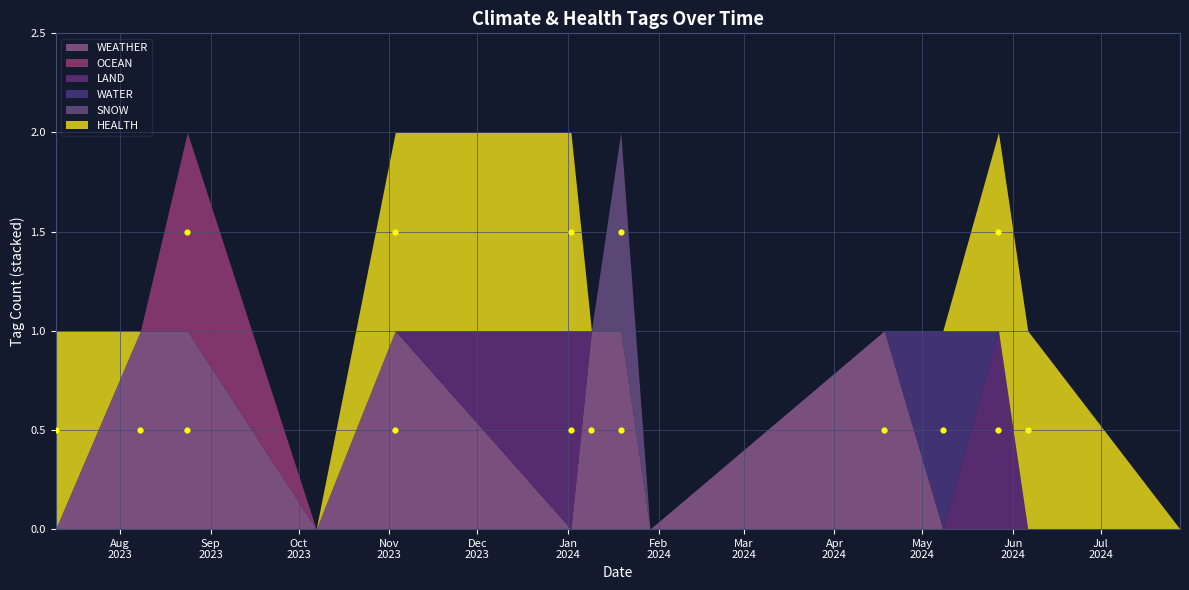

What are all the series names shown in the legend?

WEATHER, OCEAN, LAND, WATER, SNOW, HEALTH